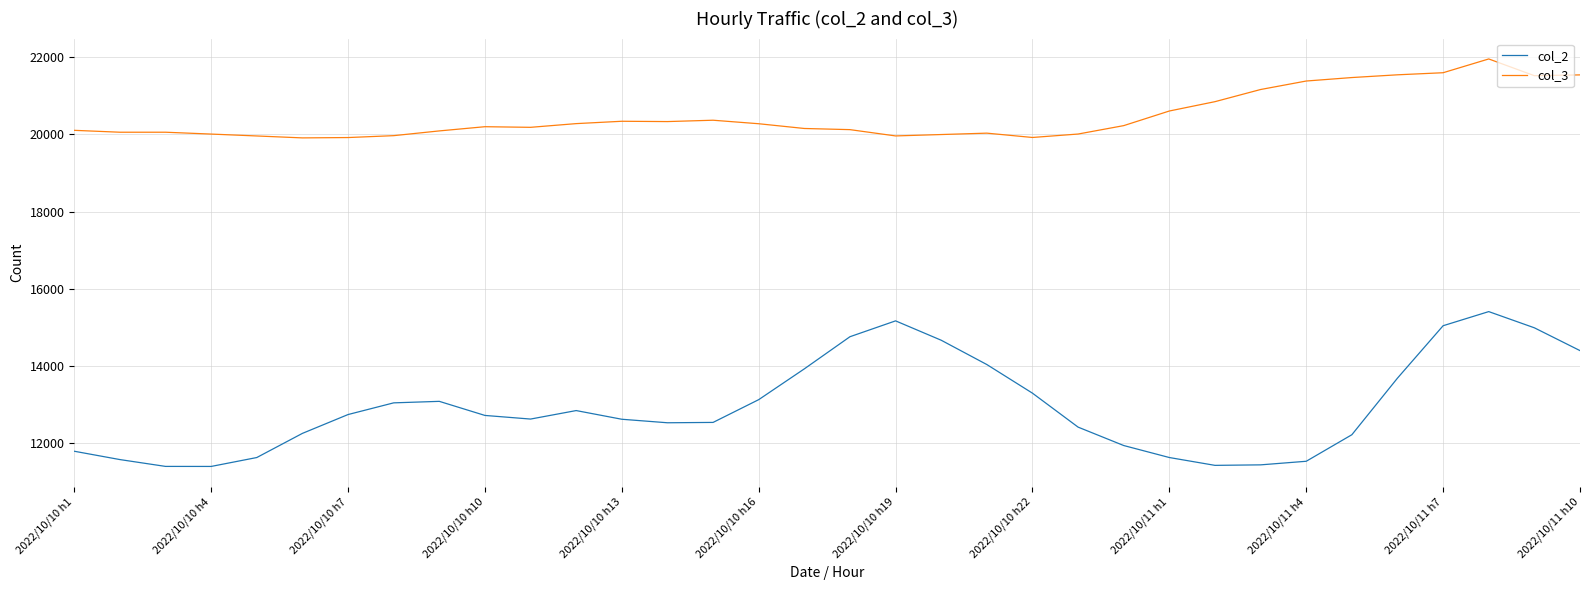

Which series has the widest spread of values?

col_2